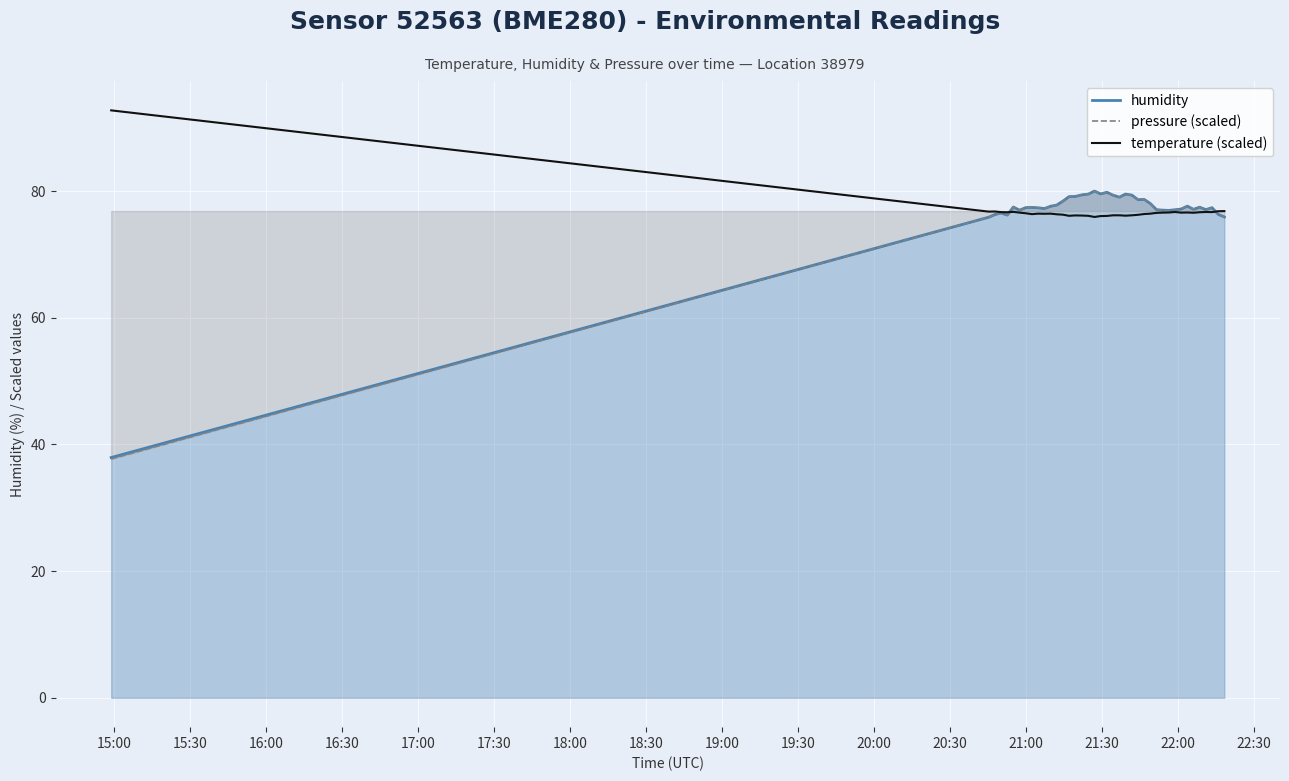

What is the minimum value shown in the chart?

37.7